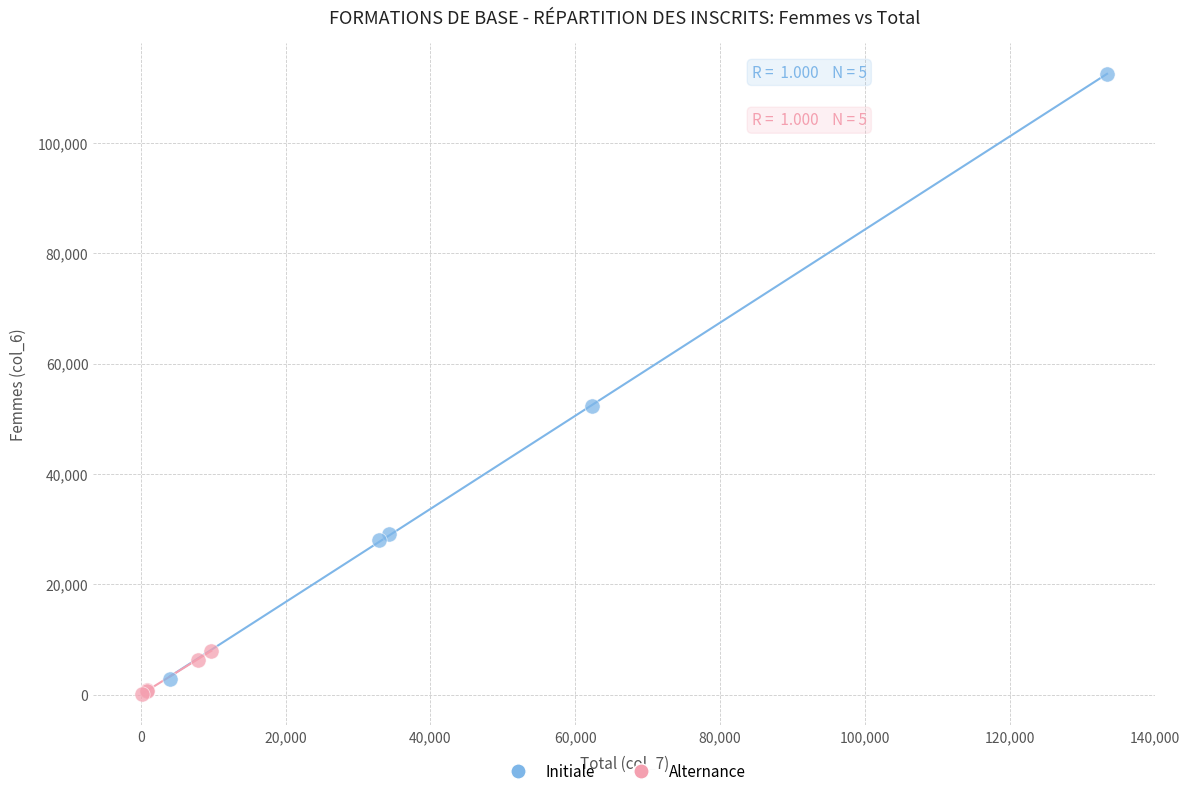

Which series has the widest spread of Y values?

Initiale